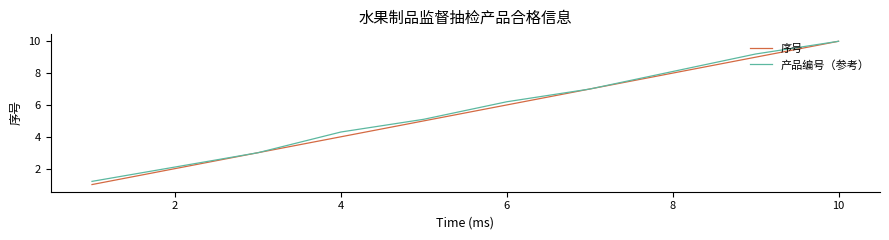

What is the smallest value displayed?

1.0